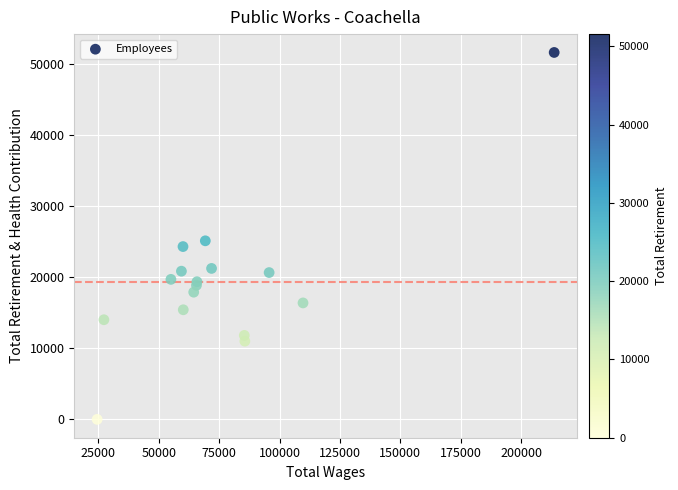

What Y value in the scatter plot is closest to 25789?

25101